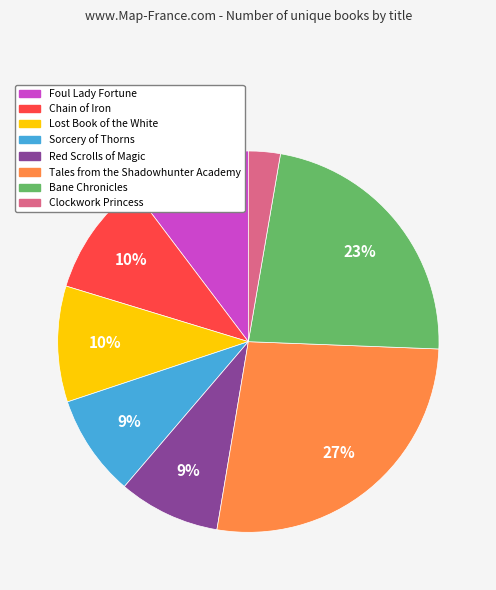

Does Foul Lady Fortune represent more than half of the total?

No